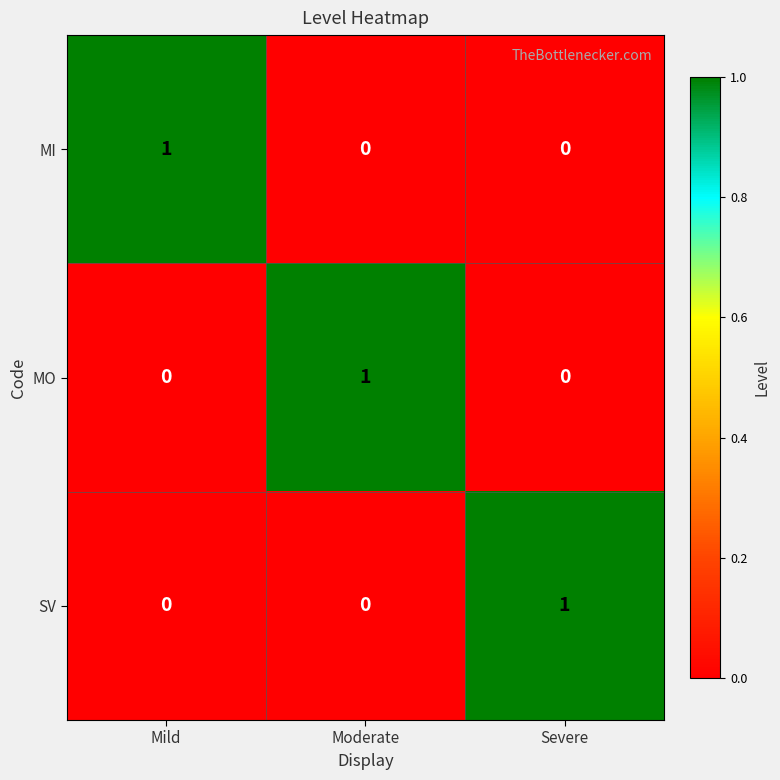

The MI series shows 0 at Moderate. True or false?

True